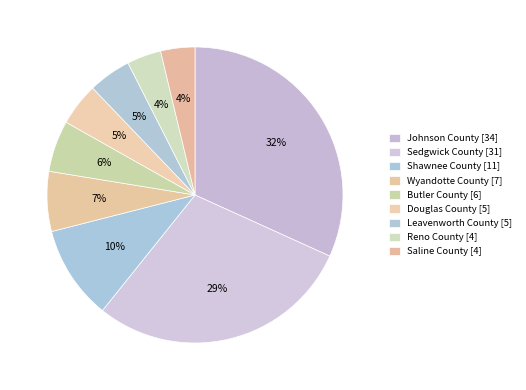

To the nearest percent, what percentage of the pie is Butler County?

6%